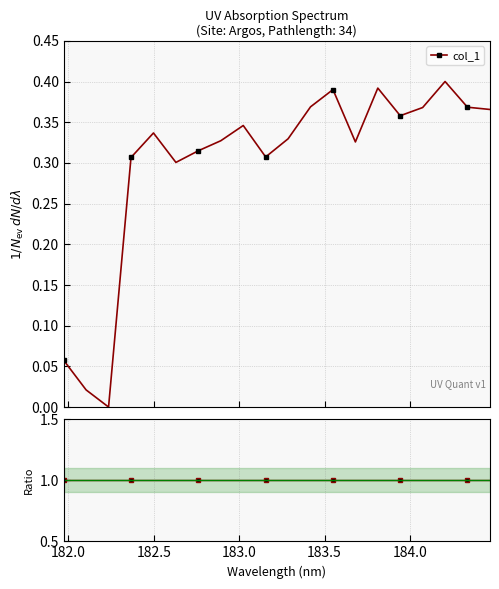

Is it true that the value at 182.8925964608 is 0.3?

True